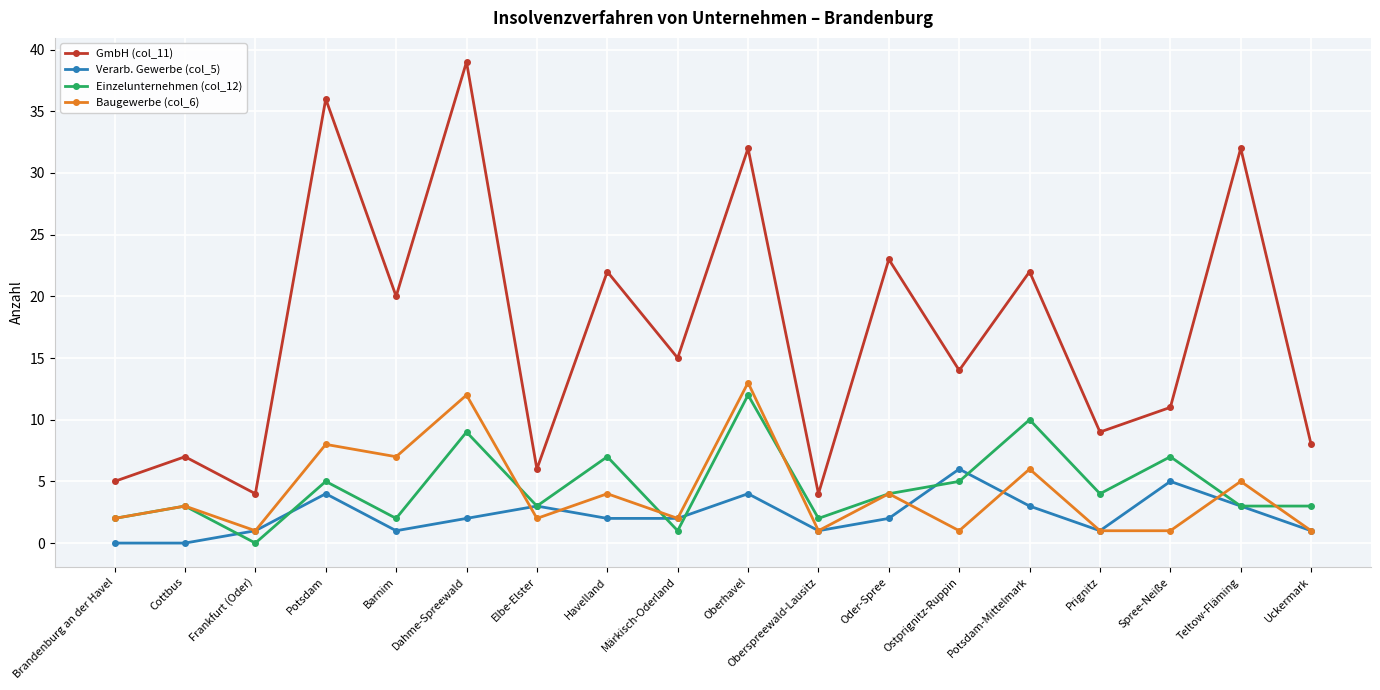

How many series are shown in this chart?

4